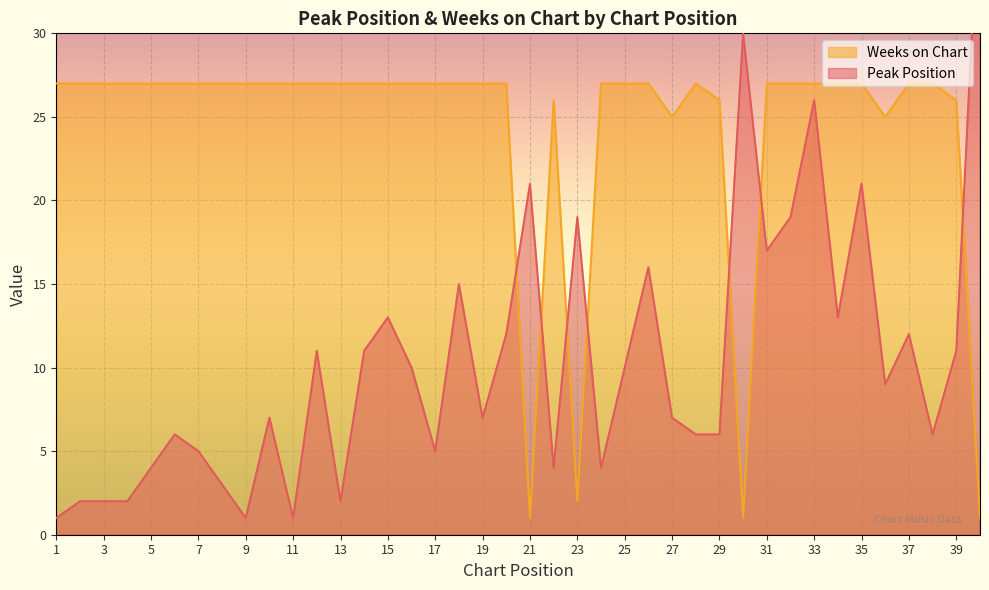

In Peak Position, how many points are higher than both neighbors (excluding endpoints)?

12